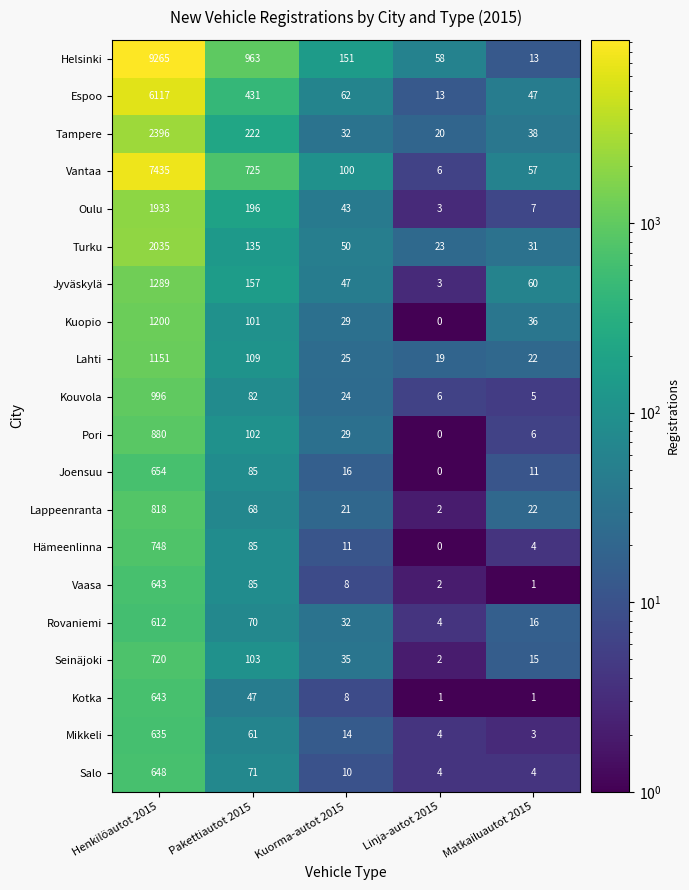

What is the difference between the second highest and minimum values in the Pori series?

102